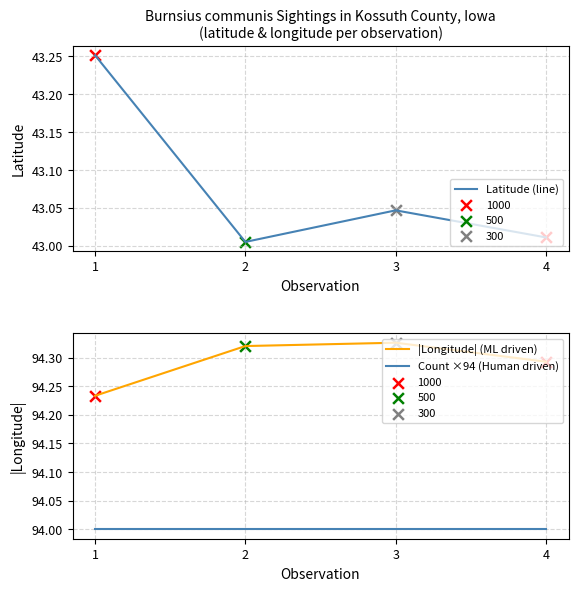

Is the value of |Longitude| (ML driven) at 4 greater than the value of Count ×94 (Human driven) at 1?

Yes